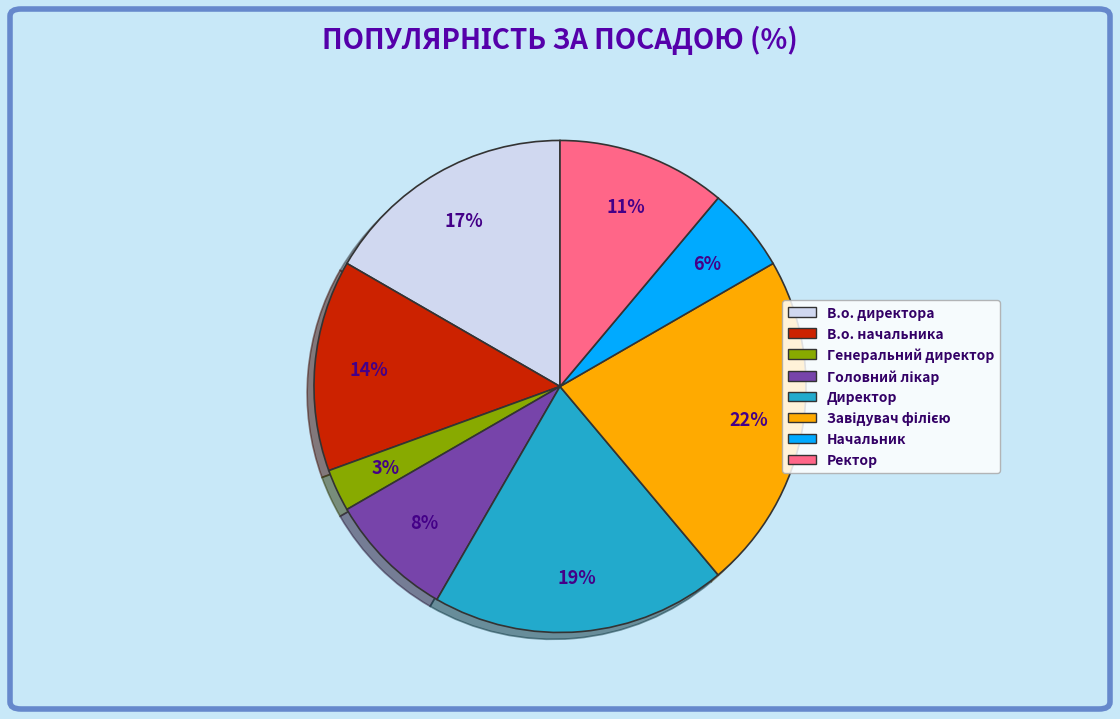

Which slice is the smallest?

Генеральний директор